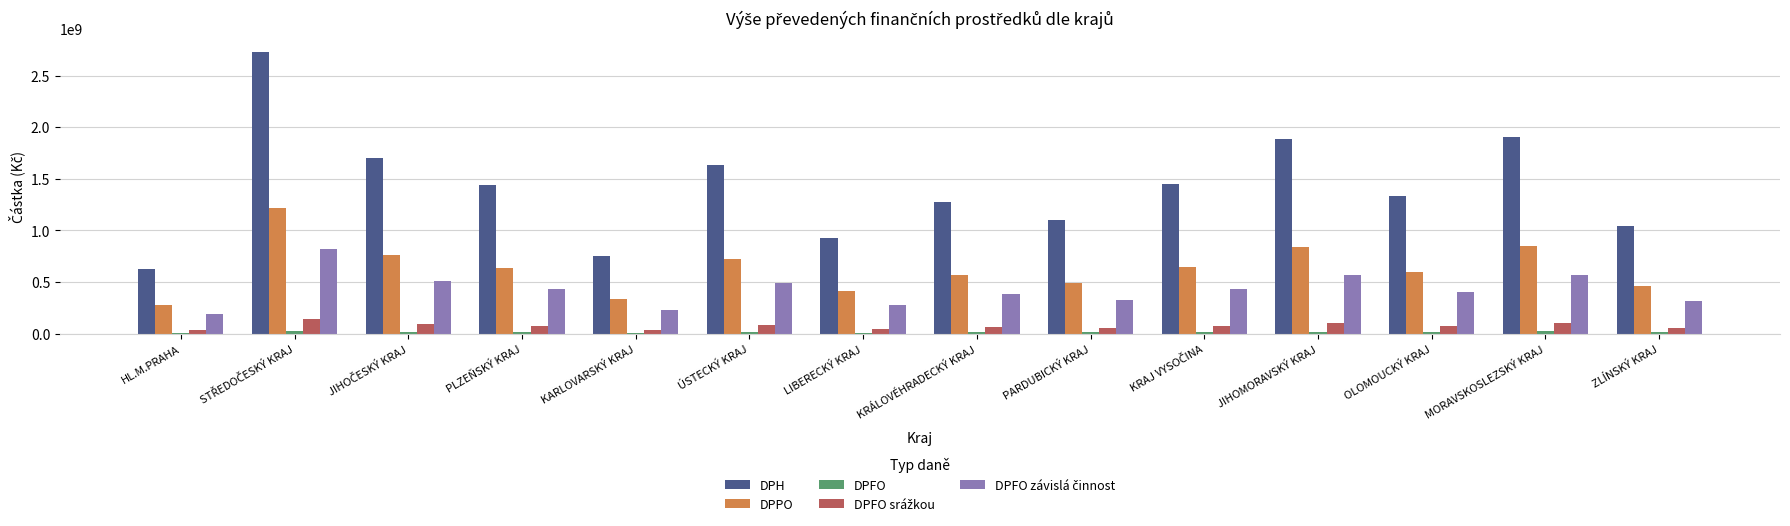

Does the chart contain stacked bars?

No